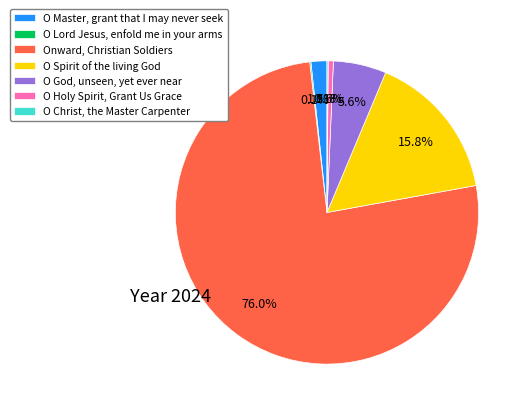

To the nearest percent, what portion does O Spirit of the living God represent?

16%